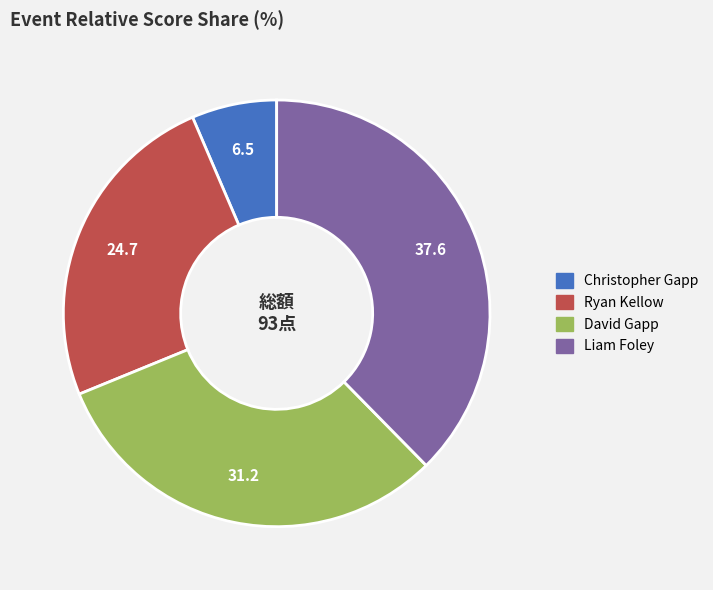

How many segments does this pie chart have?

4